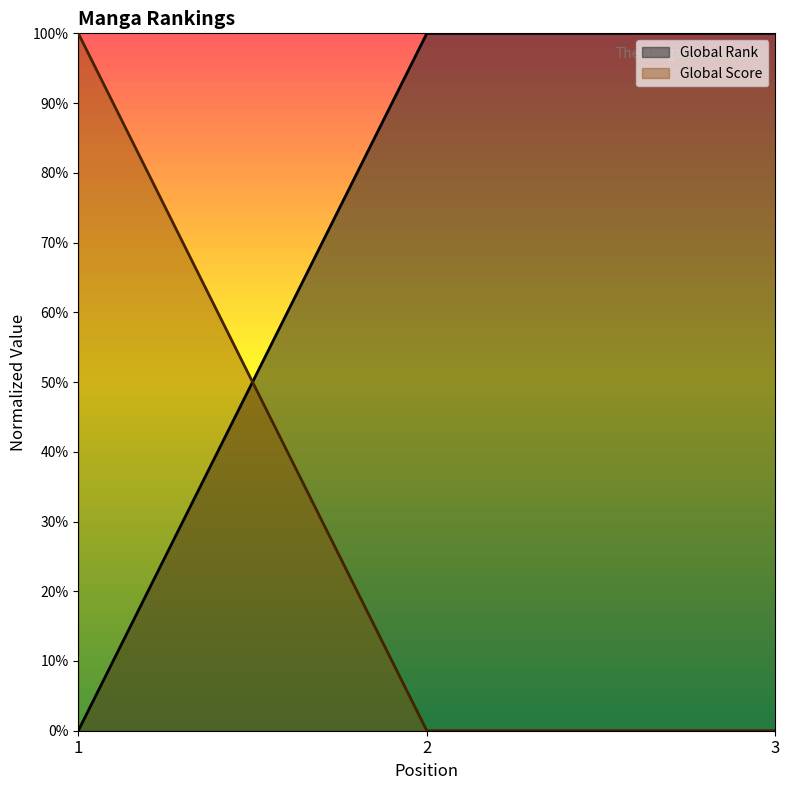

Is it true that Global Score equals 1 at 1?

True